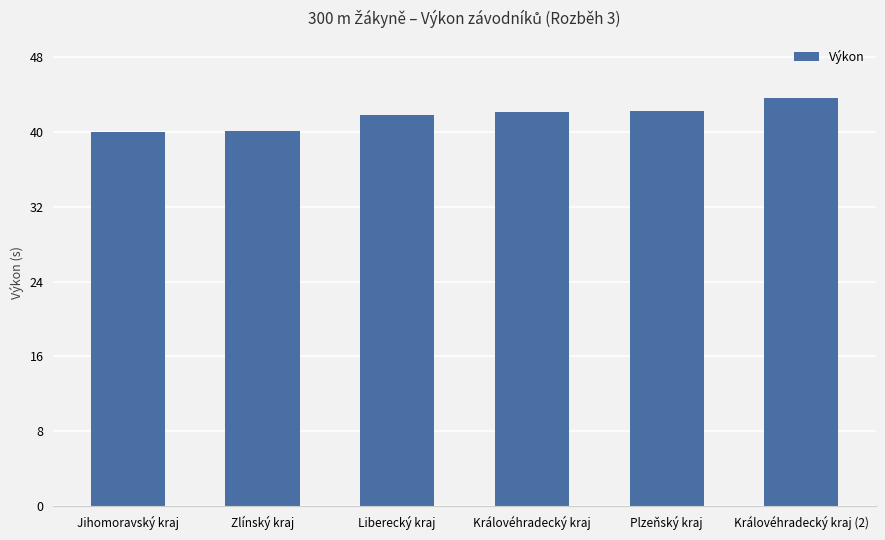

What value does the data have at Královéhradecký kraj?

42.1